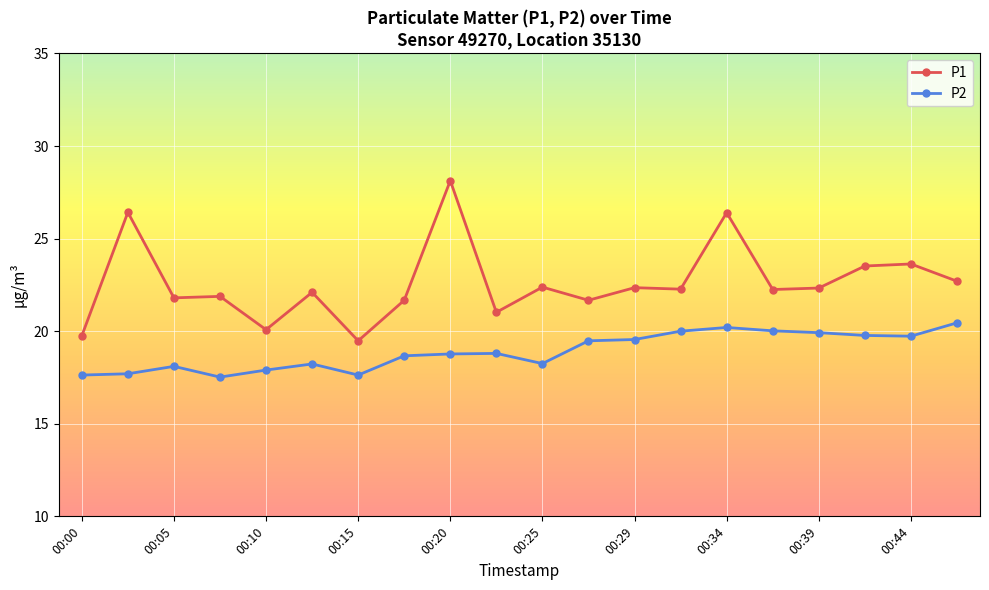

Which series has the largest total across all categories?

P1